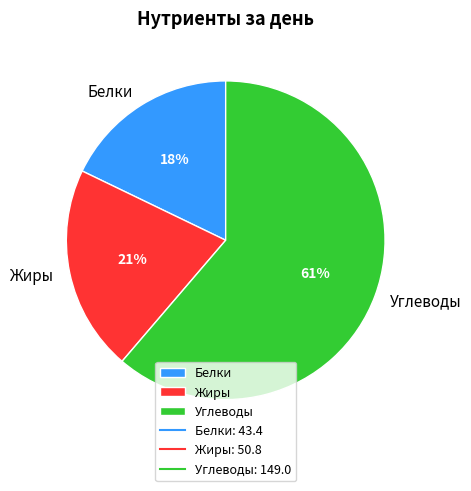

What percentage is the Углеводы slice, to the nearest percent?

61%